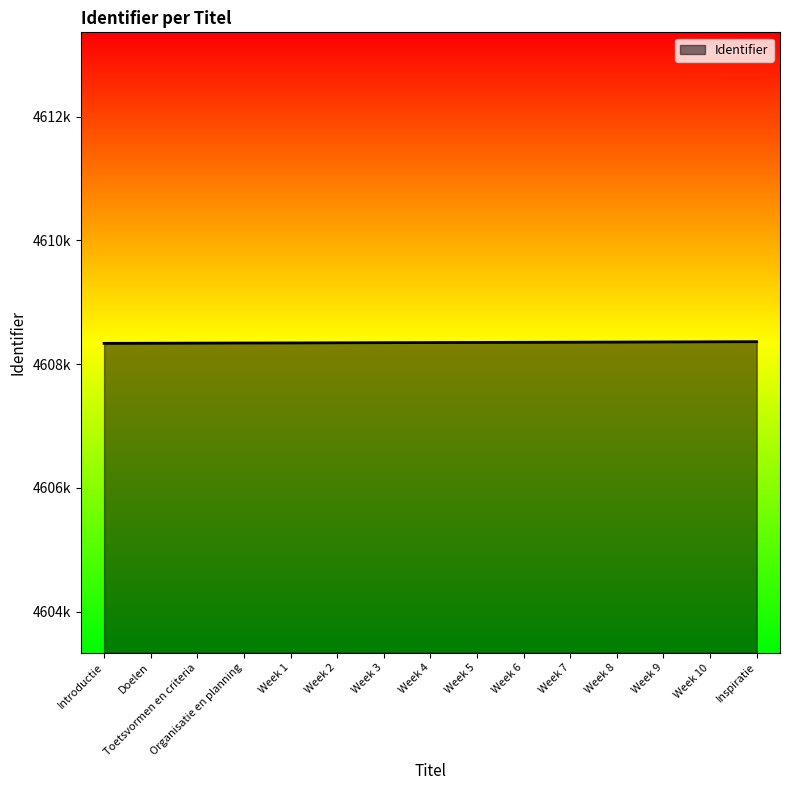

Which category has the highest value across all series?

Inspiratie